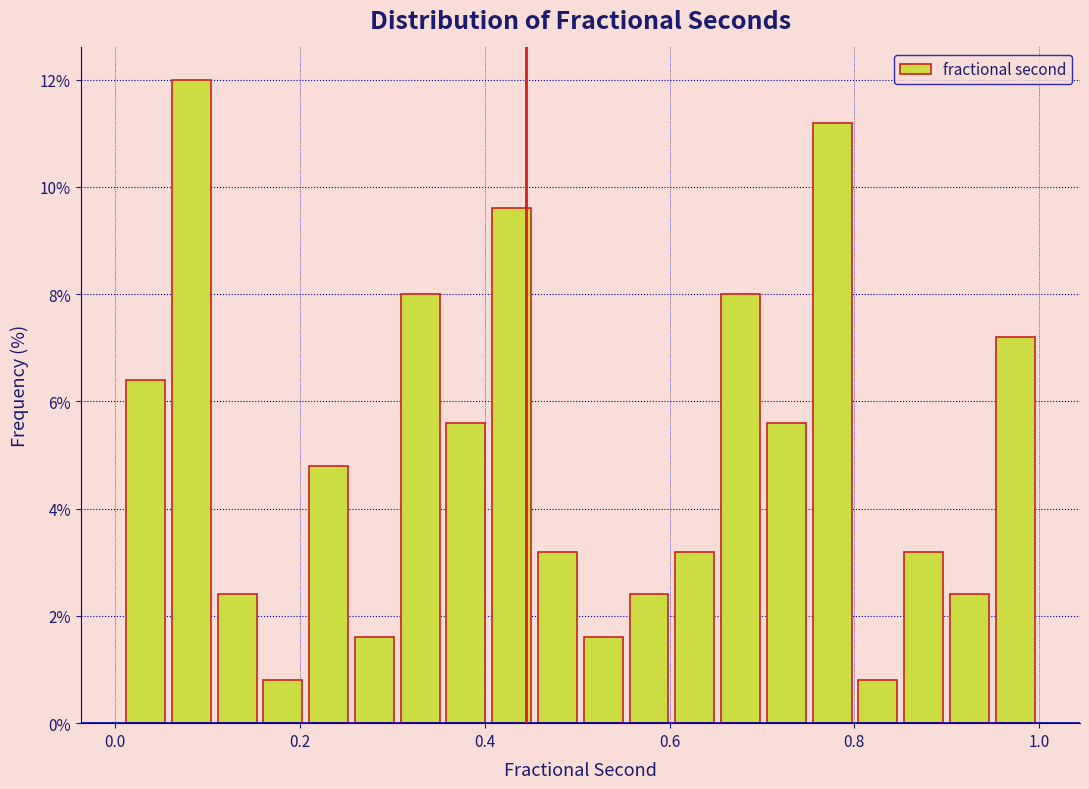

Around what value on the x-axis is the tallest bar? Give the approximate position of its centre, as read against the axis.

0.08